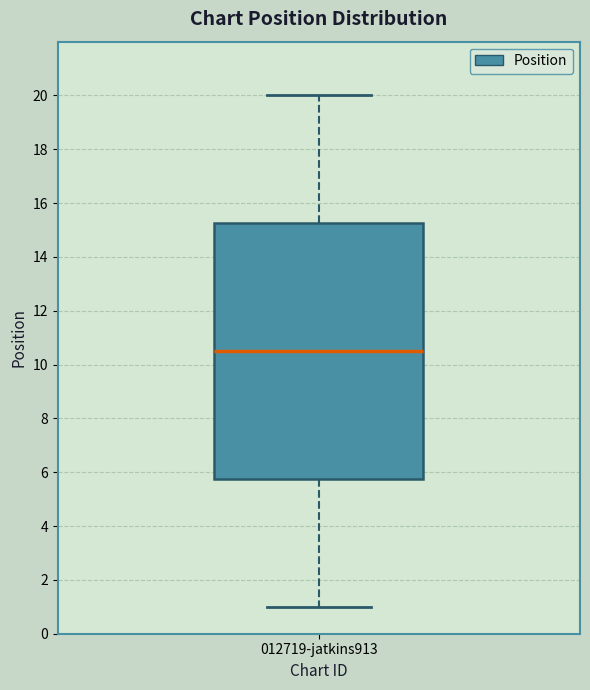

Where does the upper whisker of the box for 012719-jatkins913 end on the y-axis? The values are not printed on the chart, so give them approximately, as read against the axis.

20.0